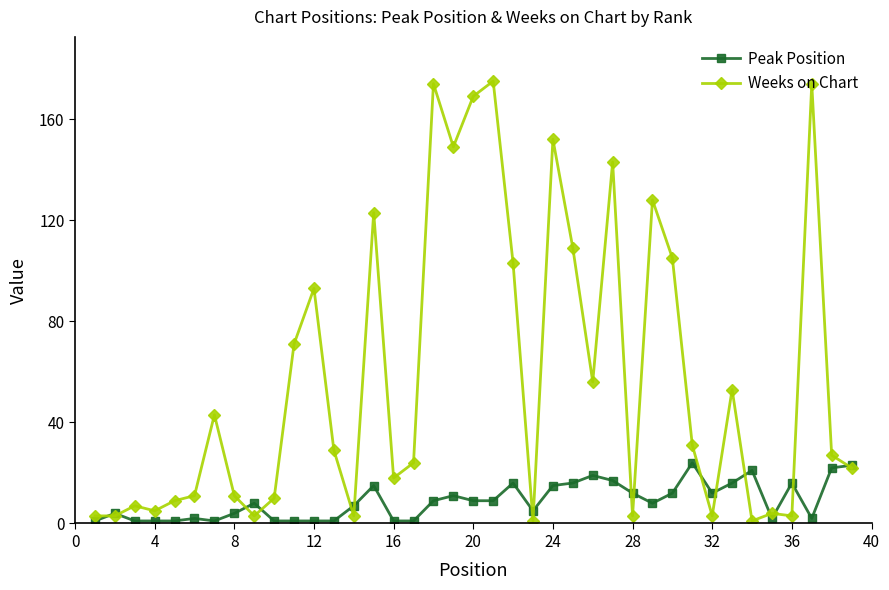

At how many categories does at least one series exceed 157?

4